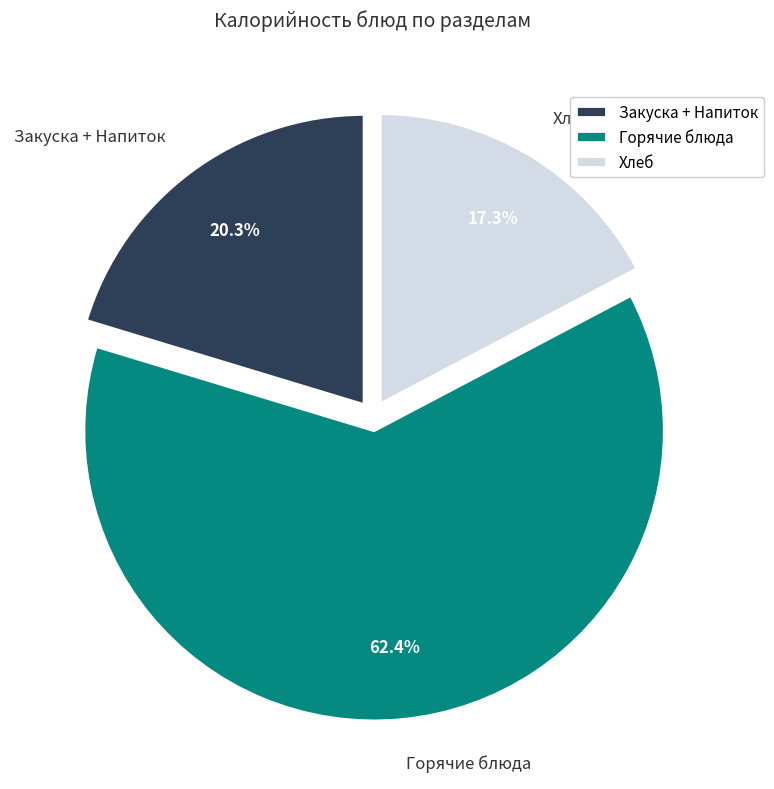

Between Закуска + Напиток and Горячие блюда, which is larger?

Горячие блюда